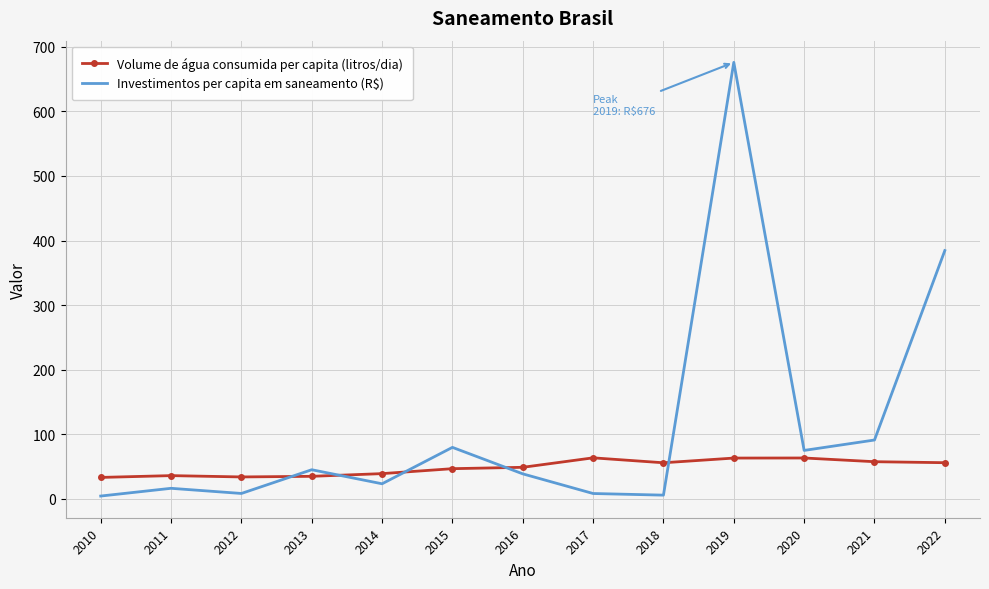

List the series in order of their peak value, lowest first.

Volume de água consumida per capita (litros/dia), Investimentos per capita em saneamento (R$)